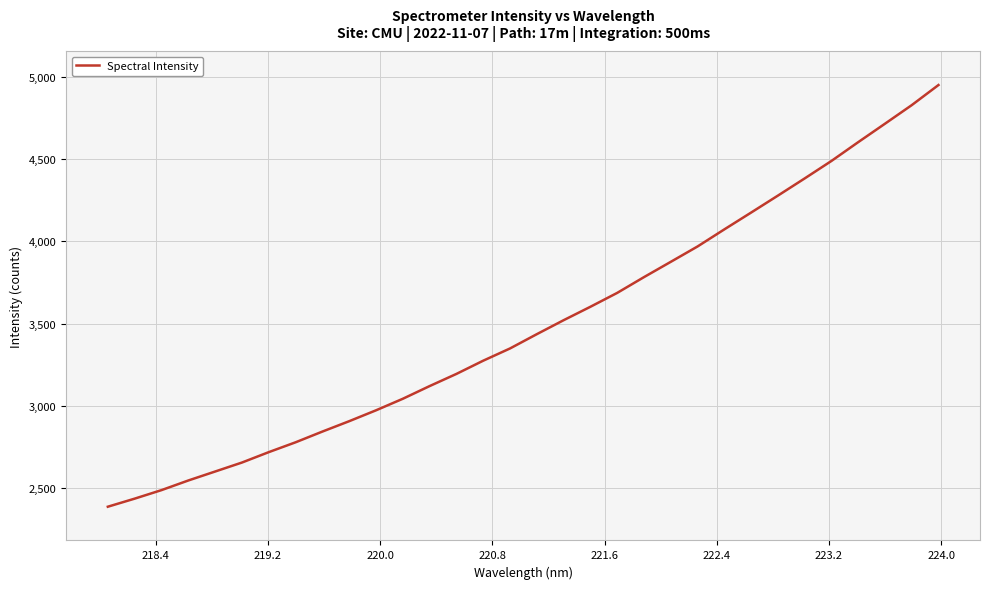

What is the greatest value displayed?

4951.0